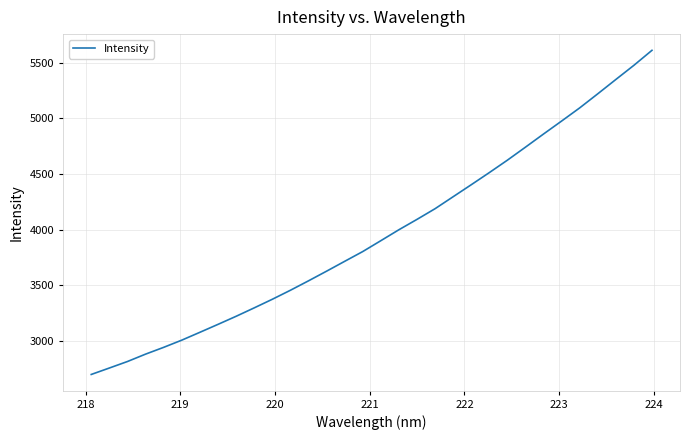

Count the number of data series in this chart.

1